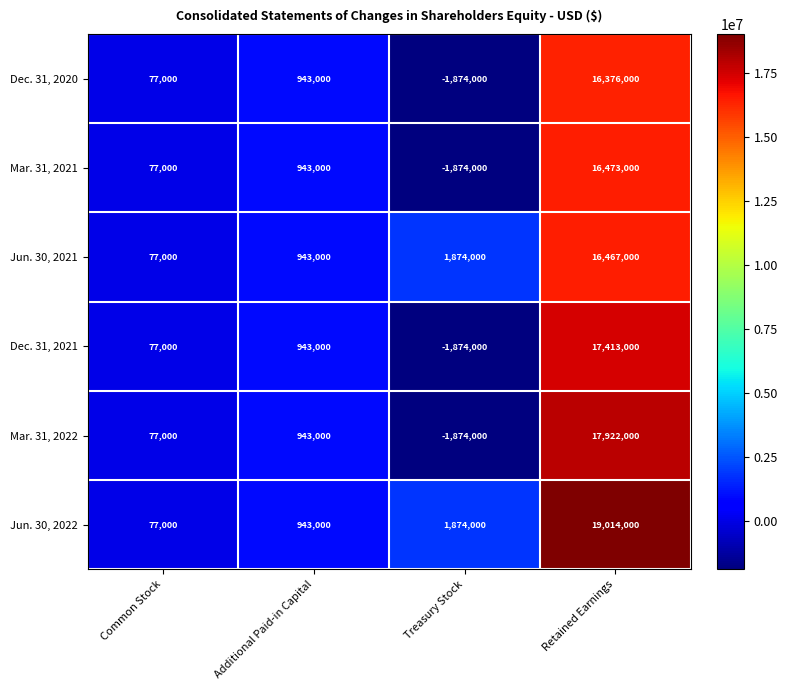

Reading right to left, extract all data points from this chart.

Dec. 31, 2020: 16376000	-1874000	943000	77000
Mar. 31, 2021: 16473000	-1874000	943000	77000
Jun. 30, 2021: 16467000	1874000	943000	77000
Dec. 31, 2021: 17413000	-1874000	943000	77000
Mar. 31, 2022: 17922000	-1874000	943000	77000
Jun. 30, 2022: 19014000	1874000	943000	77000